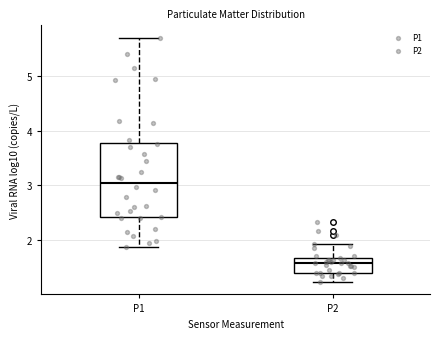

Which box has the lowest median line?

P2